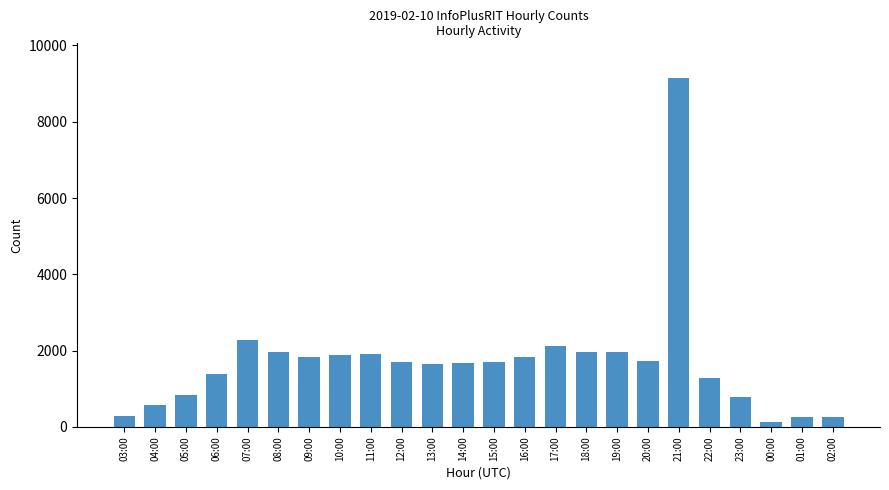

What is the label of the 16th bar from the right?

11:00